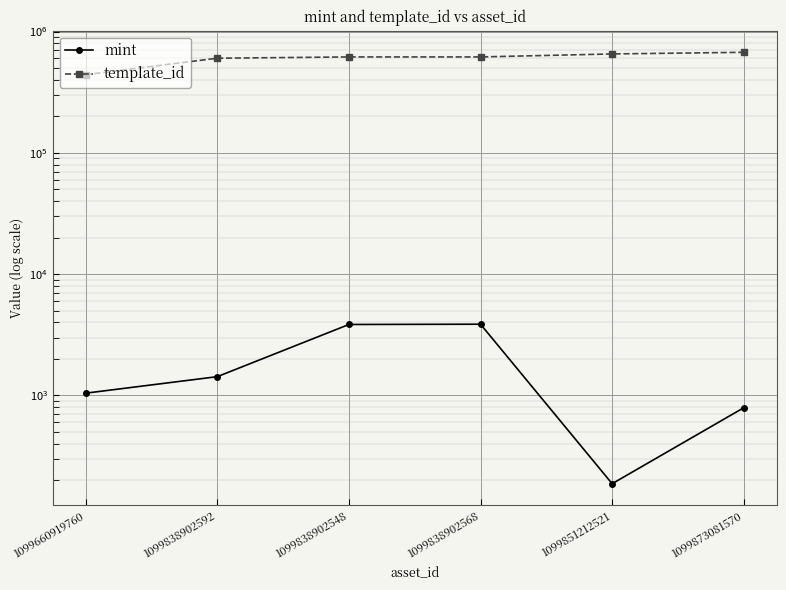

Is this an area chart (filled region under the line)?

No